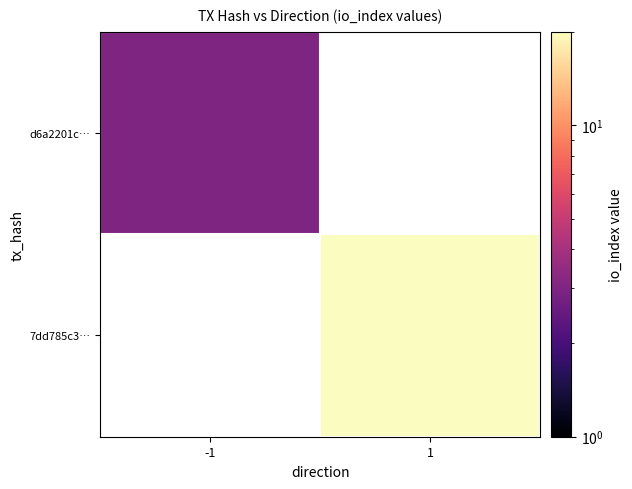

Rank the series at 1 from lowest to highest value.

d6a2201c…, 7dd785c3…